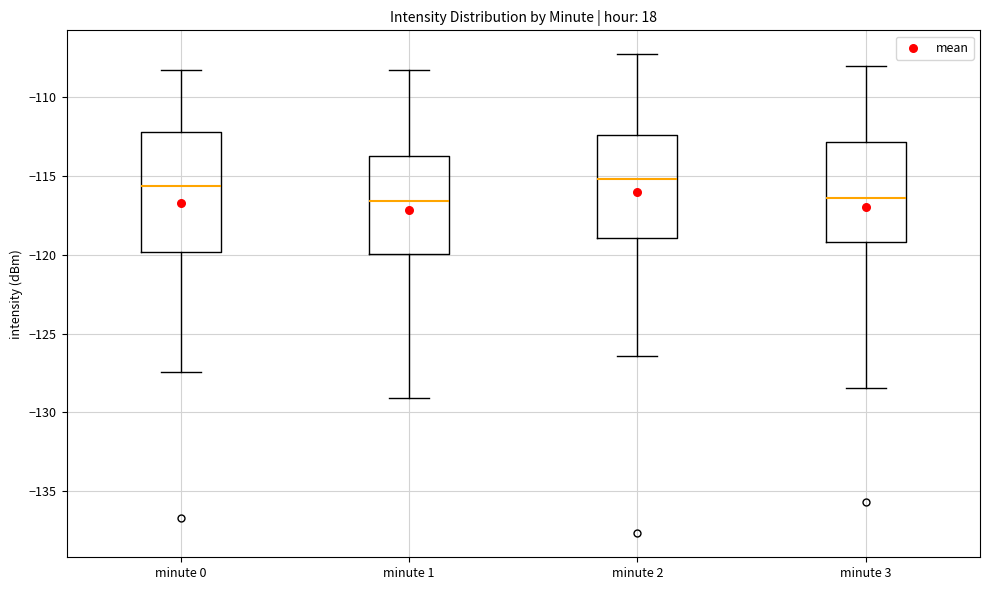

Reading left to right, transcribe this box plot: for each box, give where its median line is, the range the box spans, and where its two whiskers end, as read against the y-axis. The values are not printed on the chart, so give them approximately, as read against the axis.

minute 0: median -115.5, box -120.0 to -112.0, whiskers -127.5 to -108.5
minute 1: median -116.5, box -120.0 to -114.0, whiskers -129.0 to -108.5
minute 2: median -115.0, box -119.0 to -112.5, whiskers -126.5 to -107.5
minute 3: median -116.5, box -119.0 to -113.0, whiskers -128.5 to -108.0